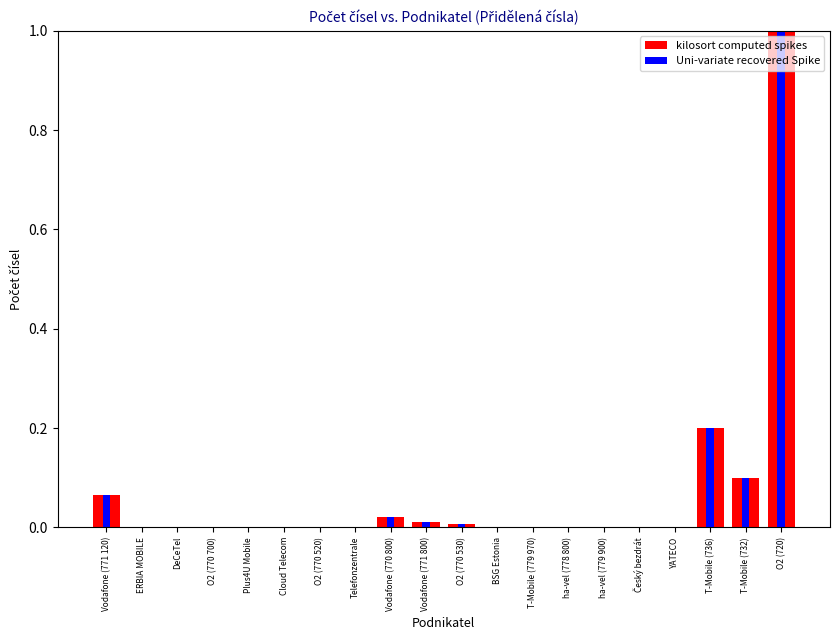

Reading left to right, transcribe all the data shown in this chart.

kilosort computed spikes: Vodafone (771 120)=0.1	ERBIA MOBILE=0.0	DeCeTel=0.0	O2 (770 700)=0.0	Plus4U Mobile=0.0	Cloud Telecom=0.0	O2 (770 520)=0.0	Telefonzentrale=0.0	Vodafone (770 800)=0.0	Vodafone (771 800)=0.0	O2 (770 530)=0.0	BSG Estonia=0.0	T-Mobile (779 970)=0.0	ha-vel (778 800)=0.0	ha-vel (779 900)=0.0	Český bezdrát=0.0	YATECO=0.0	T-Mobile (736)=0.2	T-Mobile (732)=0.1	O2 (720)=1.0
Uni-variate recovered Spike: Vodafone (771 120)=0.1	ERBIA MOBILE=0.0	DeCeTel=0.0	O2 (770 700)=0.0	Plus4U Mobile=0.0	Cloud Telecom=0.0	O2 (770 520)=0.0	Telefonzentrale=0.0	Vodafone (770 800)=0.0	Vodafone (771 800)=0.0	O2 (770 530)=0.0	BSG Estonia=0.0	T-Mobile (779 970)=0.0	ha-vel (778 800)=0.0	ha-vel (779 900)=0.0	Český bezdrát=0.0	YATECO=0.0	T-Mobile (736)=0.2	T-Mobile (732)=0.1	O2 (720)=1.0